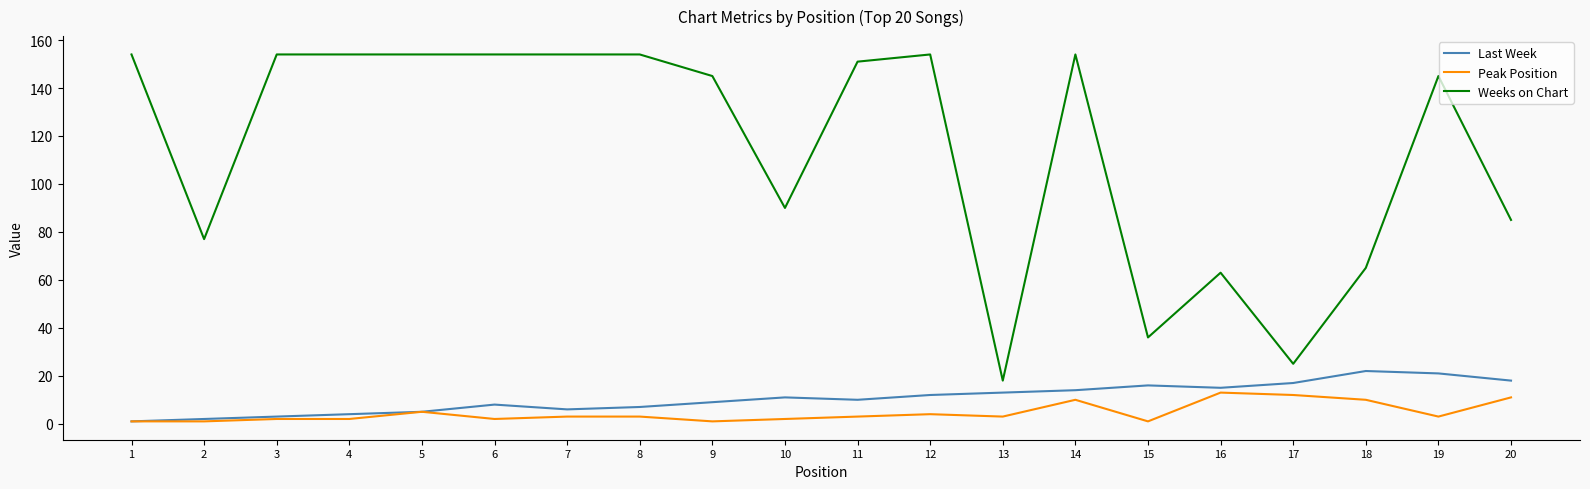

How many distinct data groups are displayed?

3